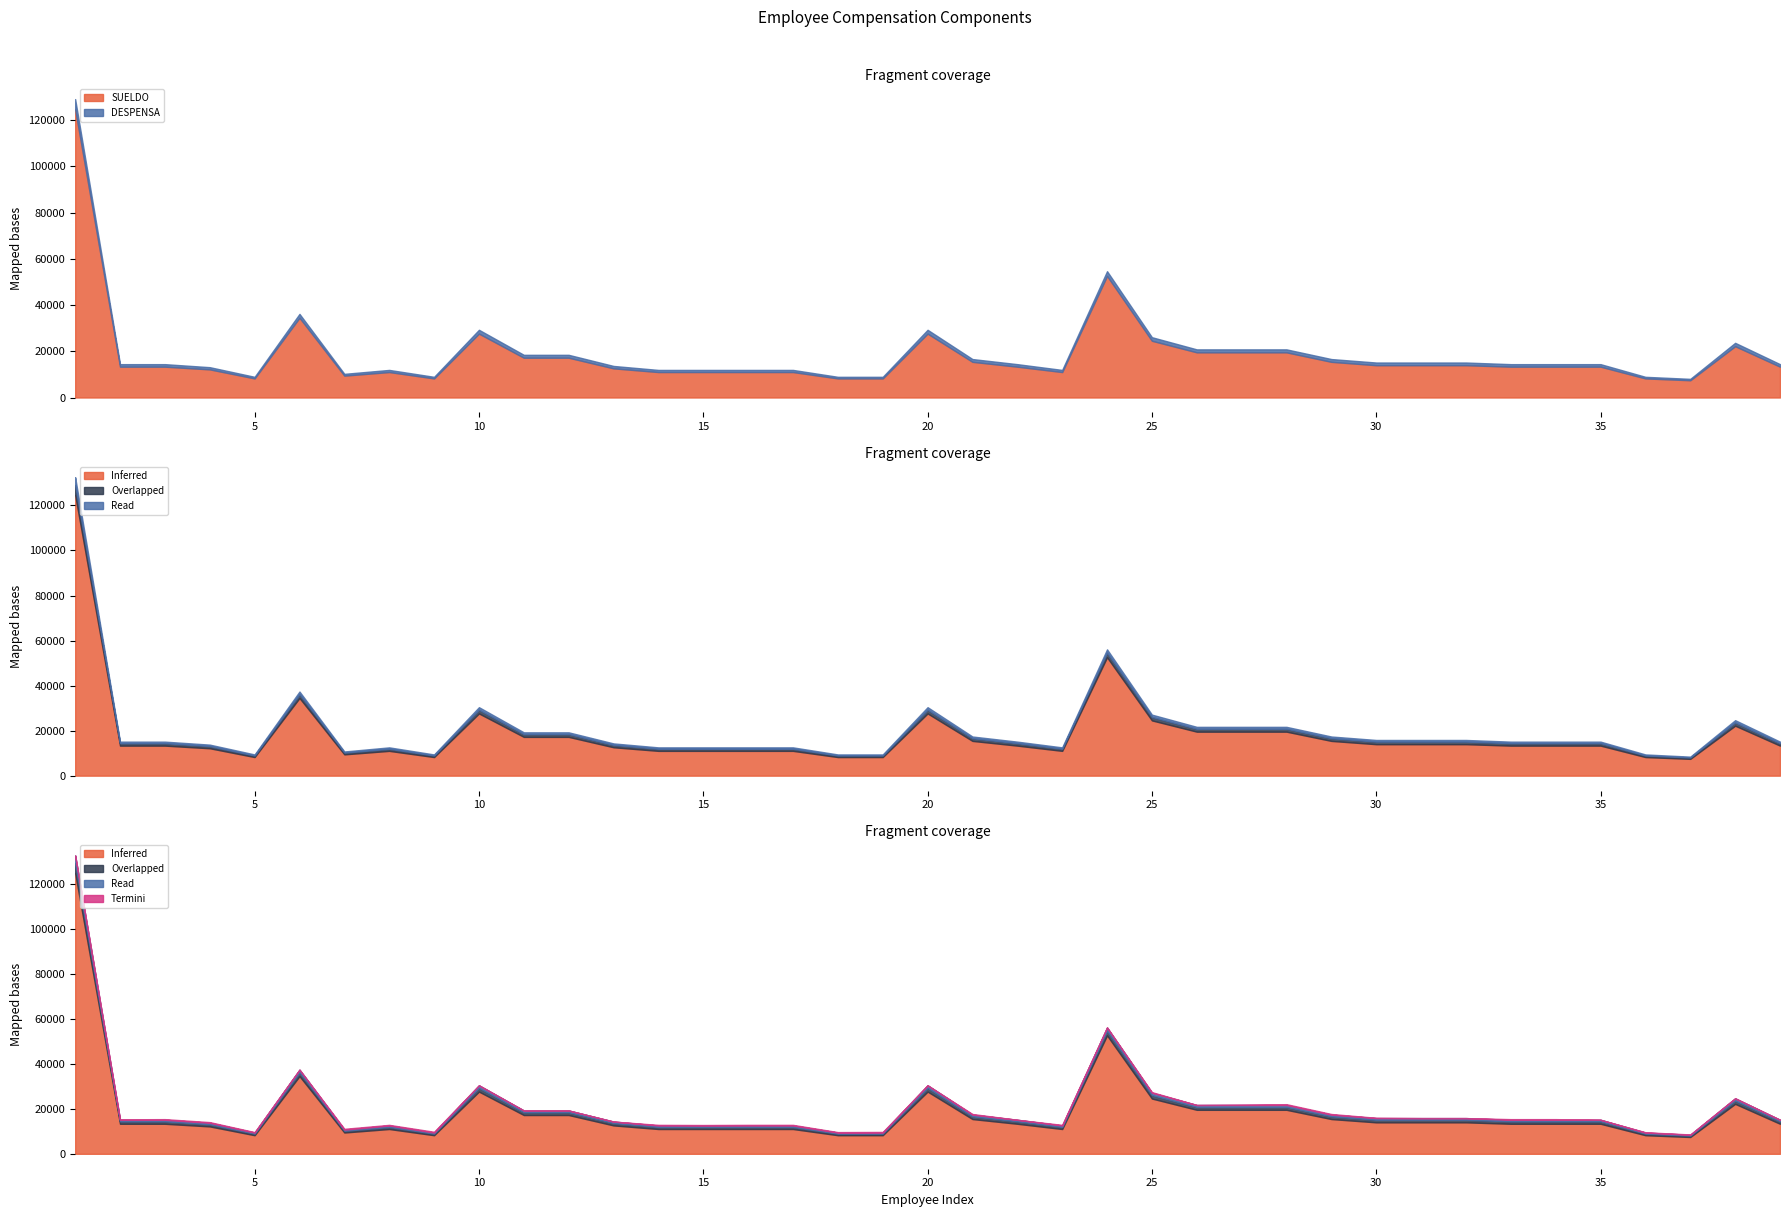

Where does the SUELDO series first go above 13333?

1